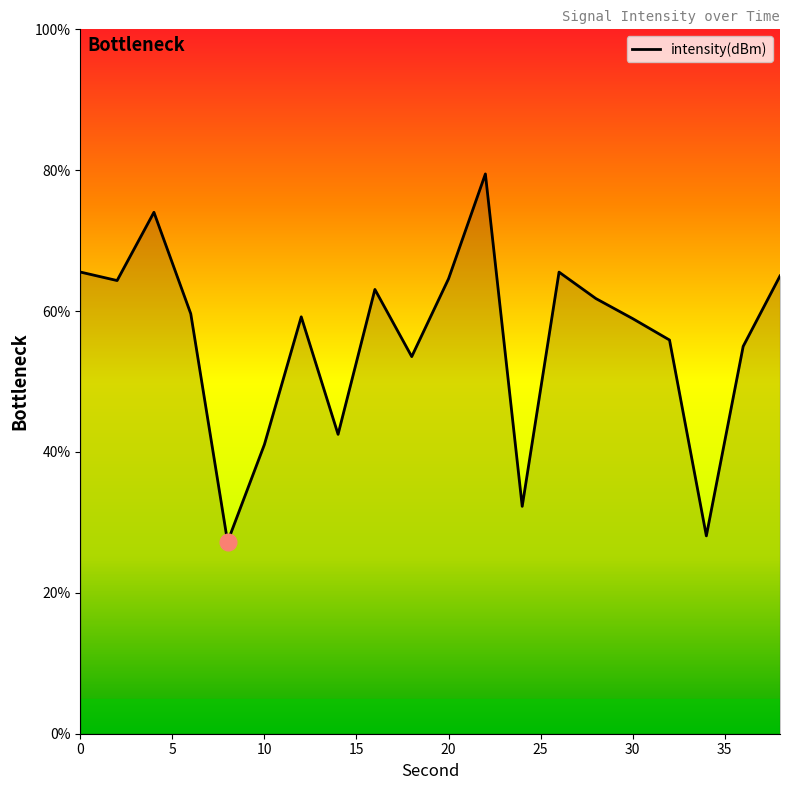

What is the average value?

55.8